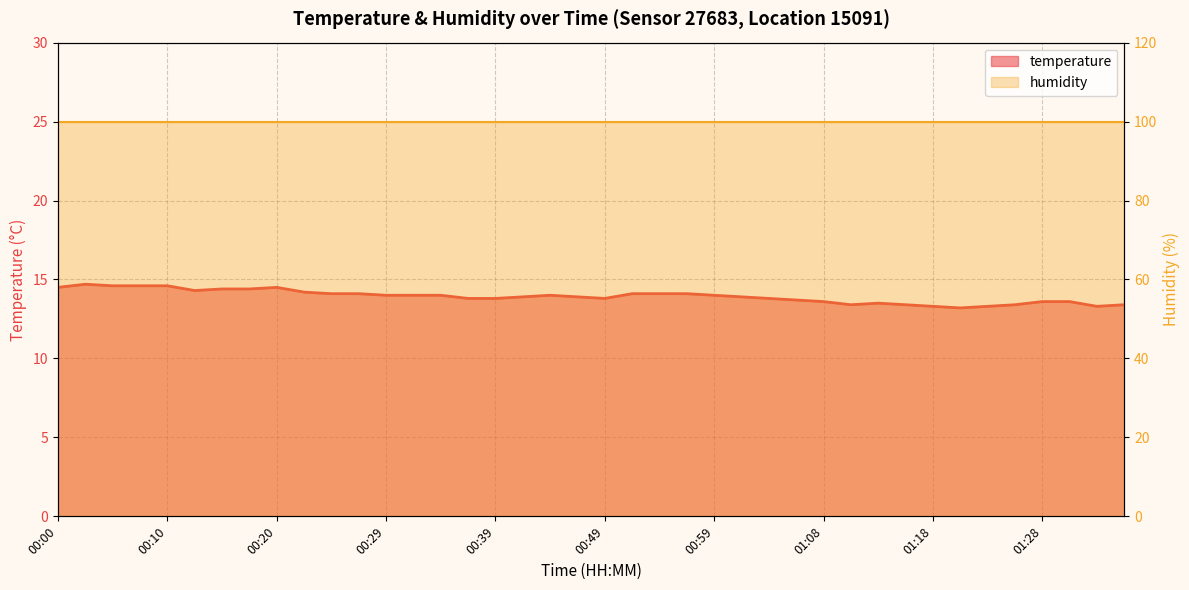

Is it true that the value at 00:37 is 13.8?

True